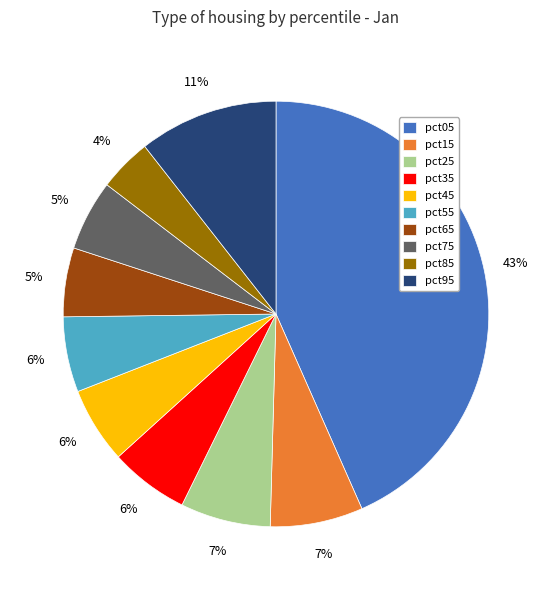

Is there any slice that represents more than half of the pie?

No